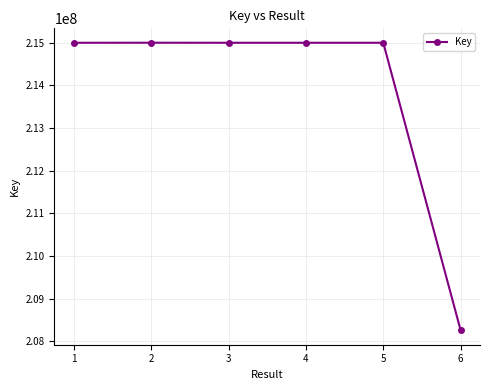

What is the difference between the second highest and second lowest values?

272